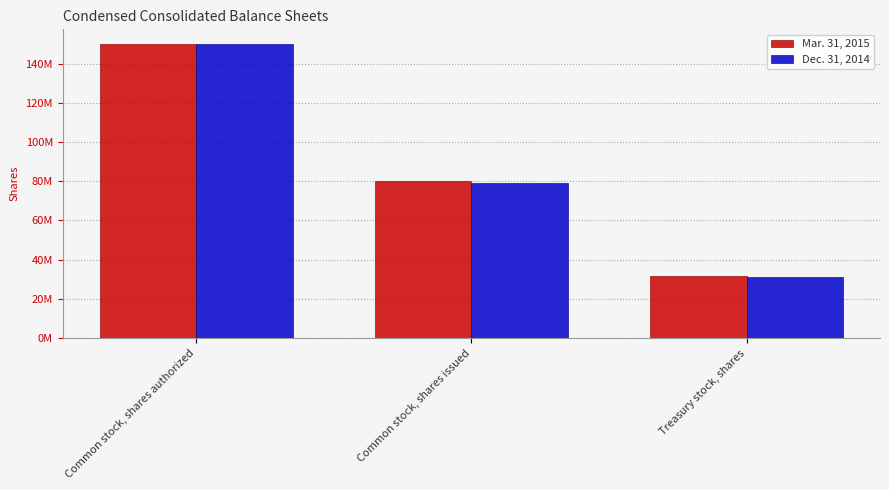

List the series in order of their peak value, lowest first.

Mar. 31, 2015, Dec. 31, 2014